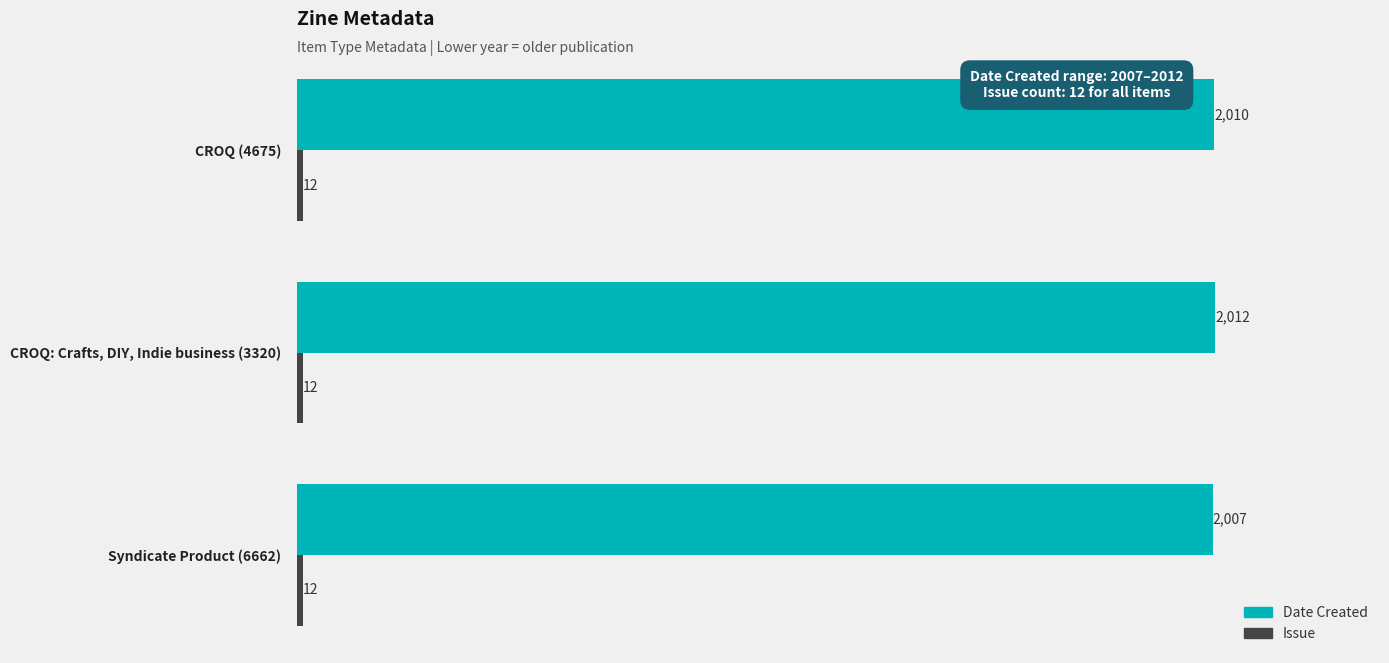

Which series has the largest total across all categories?

Date Created